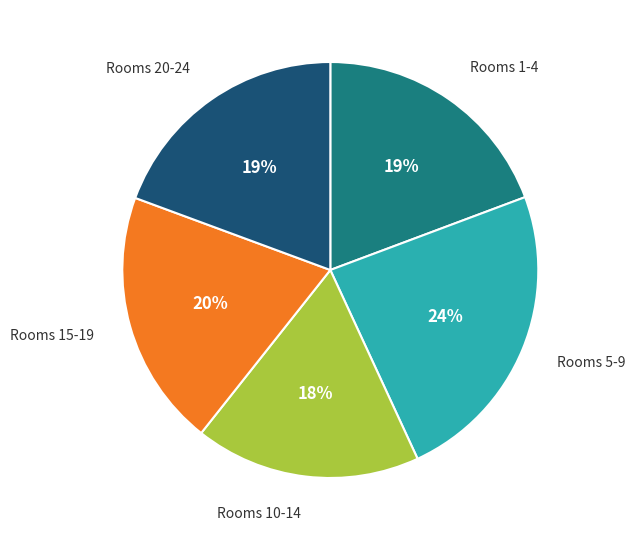

How many segments does this pie chart have?

5